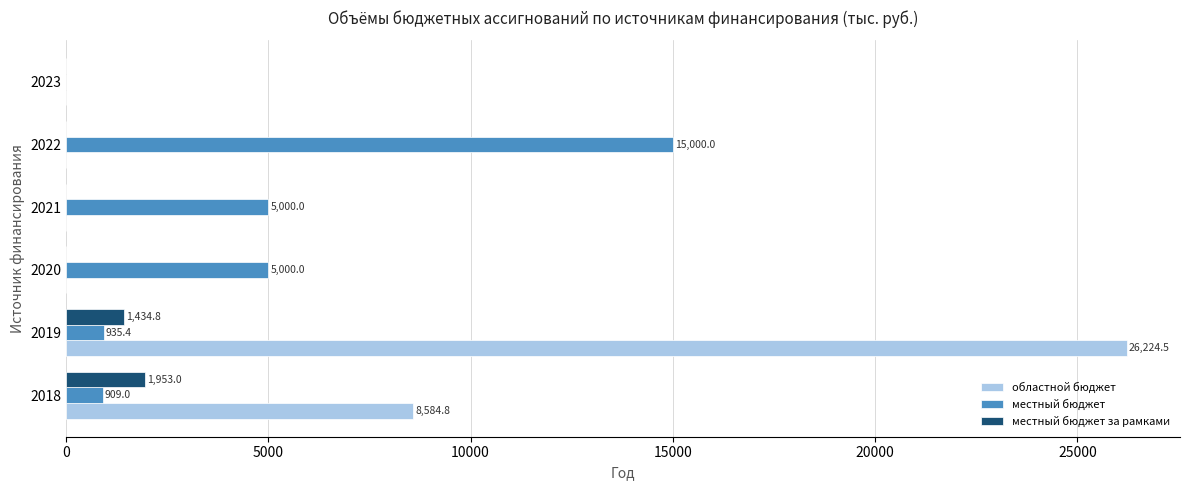

What is the maximum value for областной бюджет?

26224.5